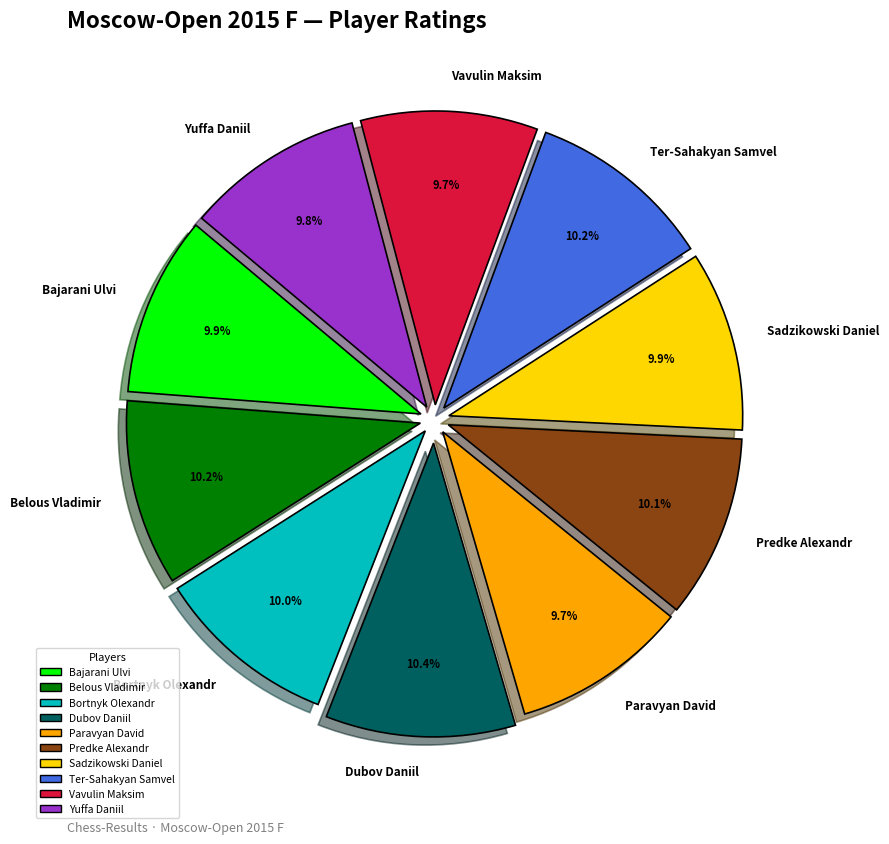

Is there any slice that represents more than half of the pie?

No